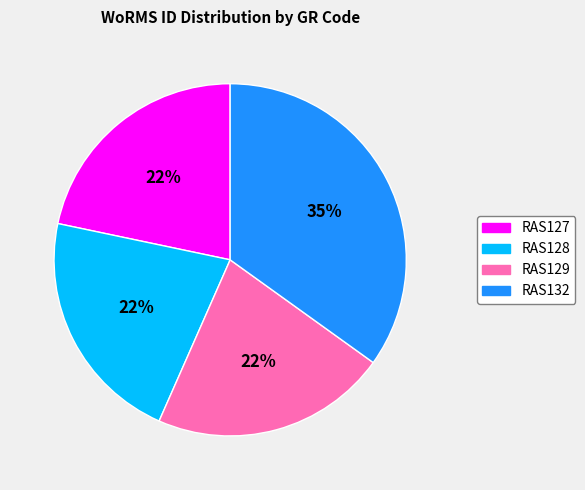

What is the largest slice in the pie chart?

RAS132